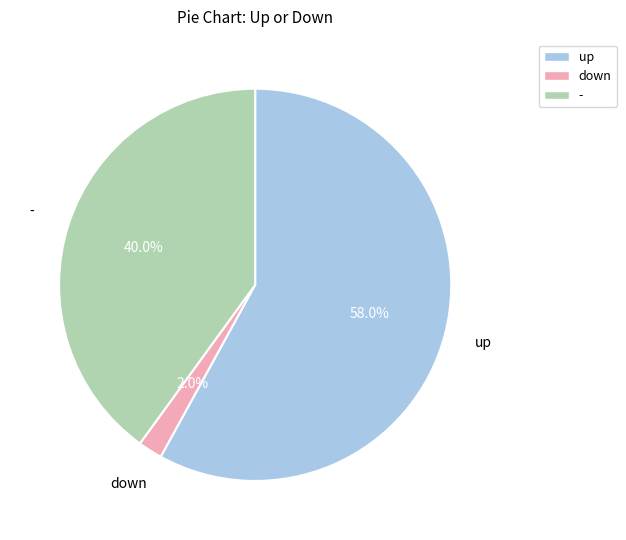

Rank the categories by value from lowest to highest.

down, -, up